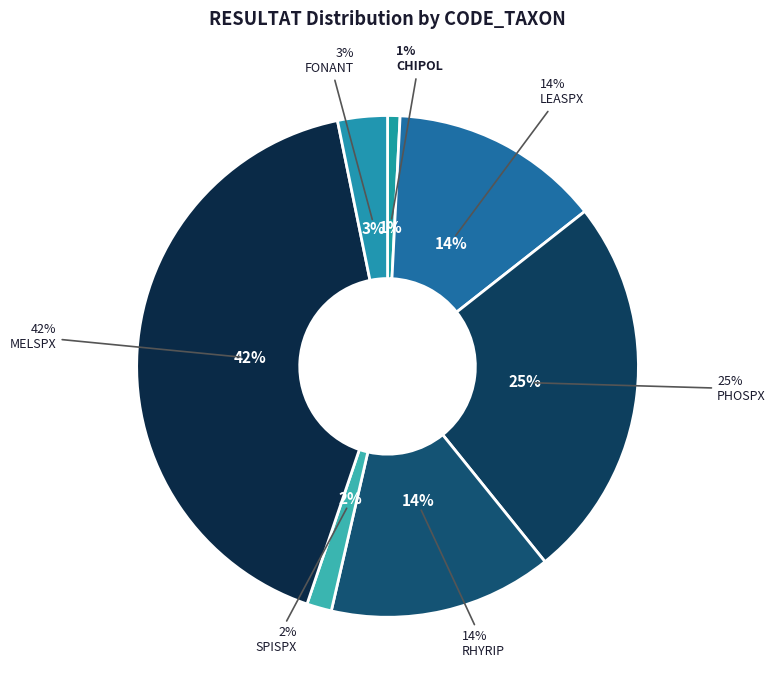

What percentage is the PHOSPX slice, to the nearest percent?

25%